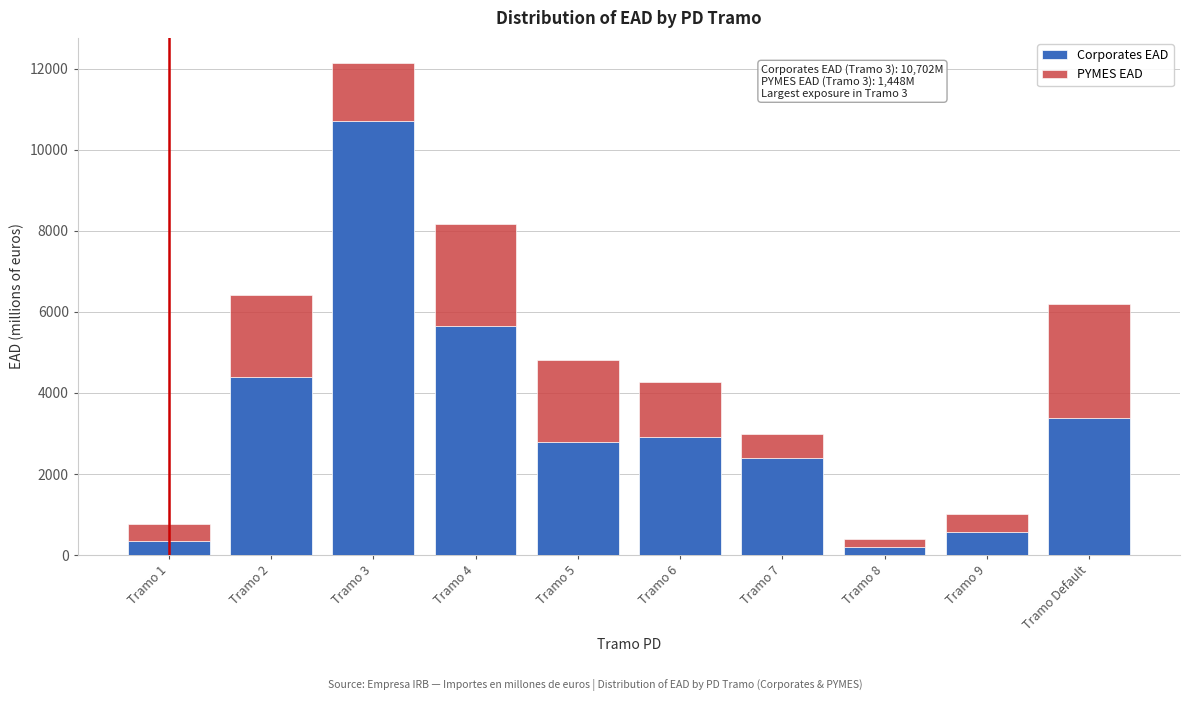

Reading left to right, transcribe the values for Corporates EAD.

338	4396	10702	5654	2793	2926	2398	210	577	3390